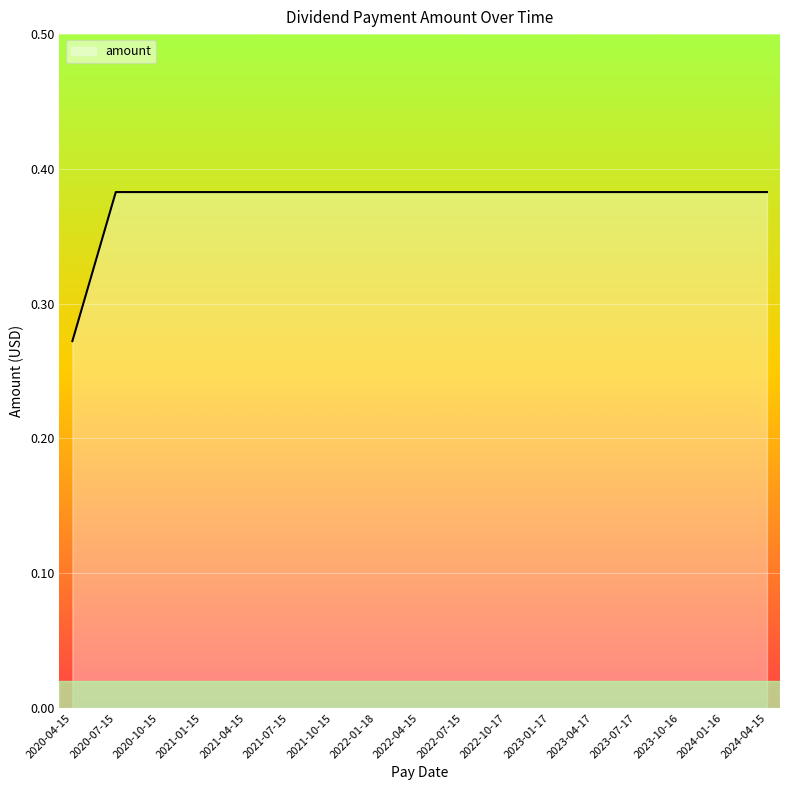

What position from the left is 2021-10-15?

7